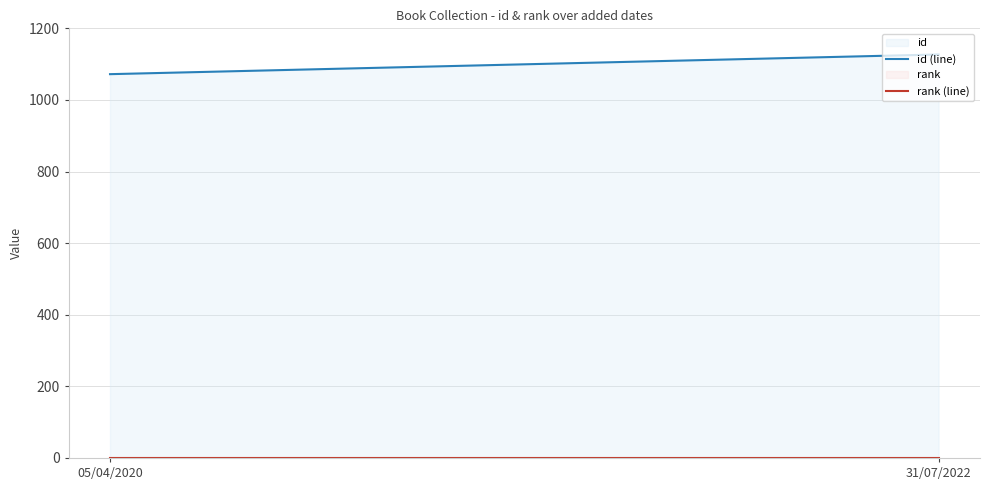

Rank the categories by rank (line) value from lowest to highest.

05/04/2020, 31/07/2022